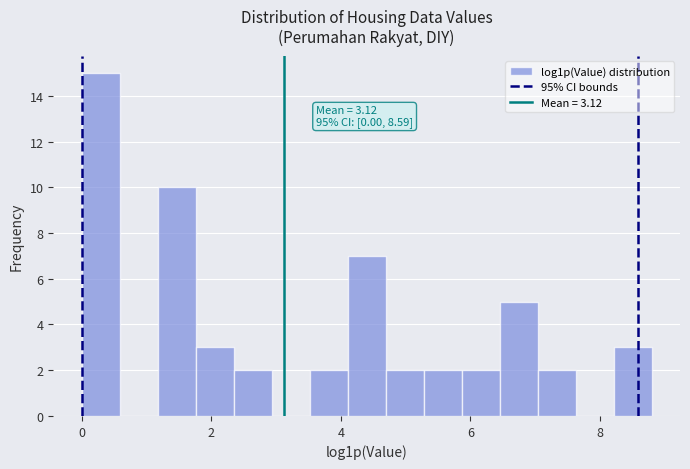

Read against the x-axis, roughly where is the centre of the tallest bar?

0.2